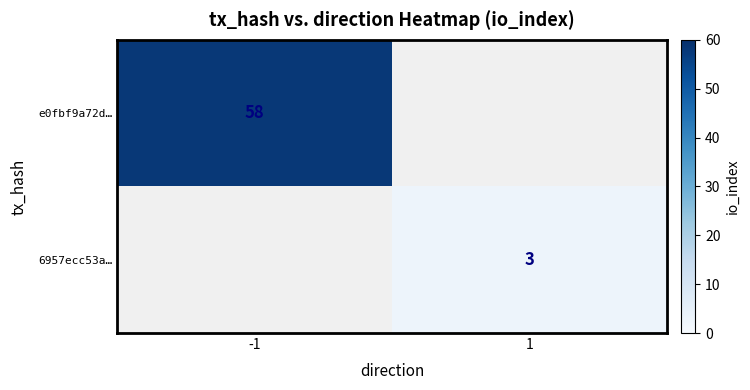

The value of e0fbf9a72d… at -1 is 89. True or false?

False